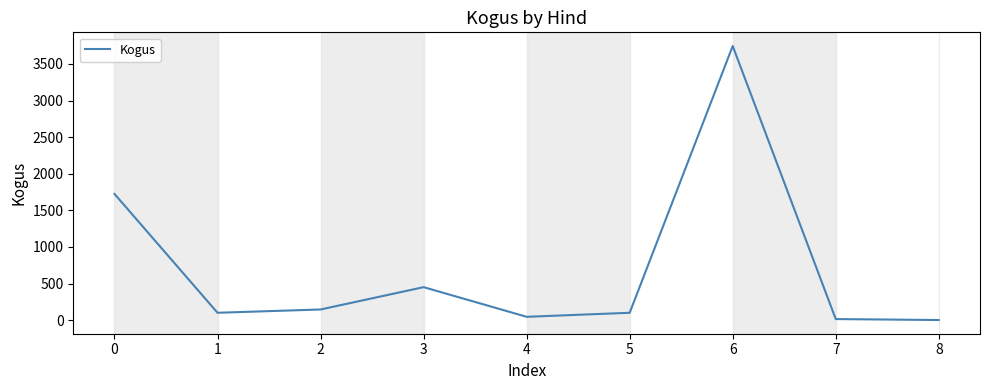

What is the difference between the maximum and minimum values?

3744